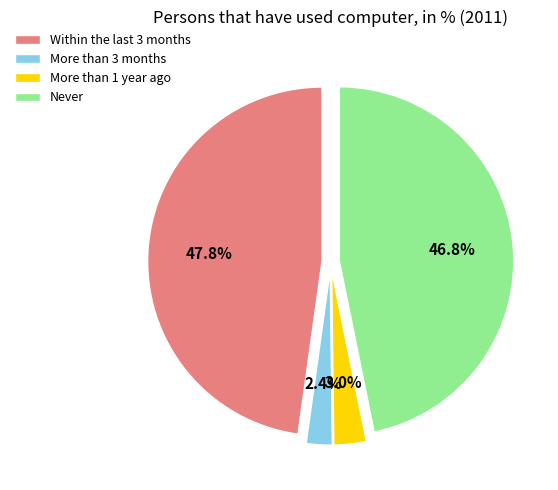

What percentage is the More than 3 months slice, to the nearest percent?

2%